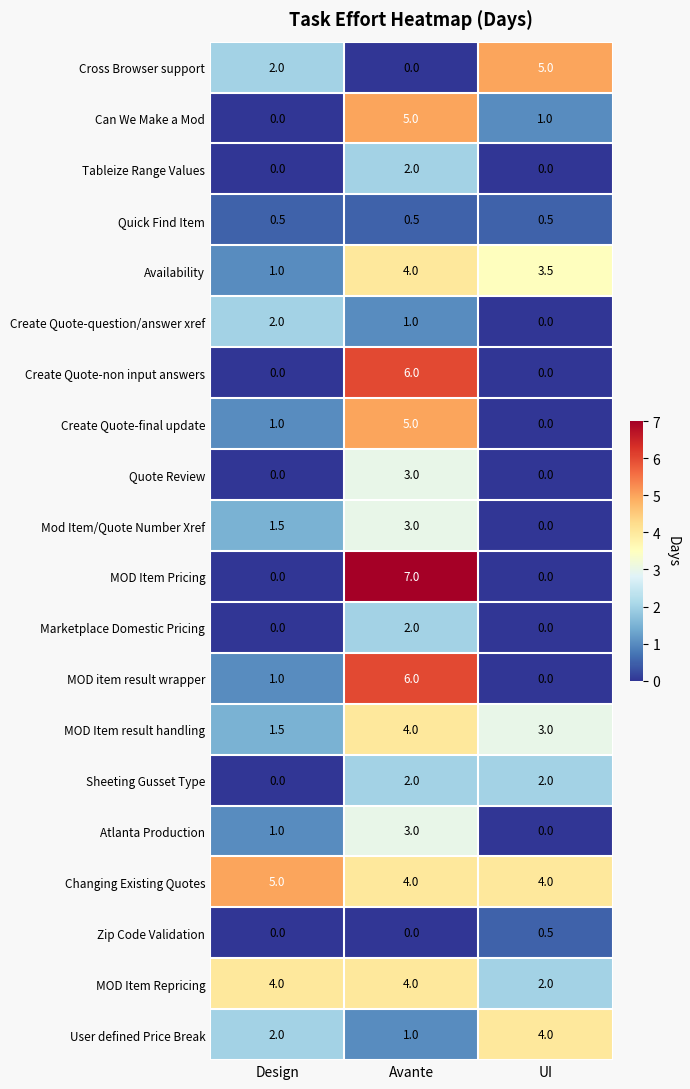

Rank the categories by Create Quote-question/answer xref value from highest to lowest.

Design, Avante, UI